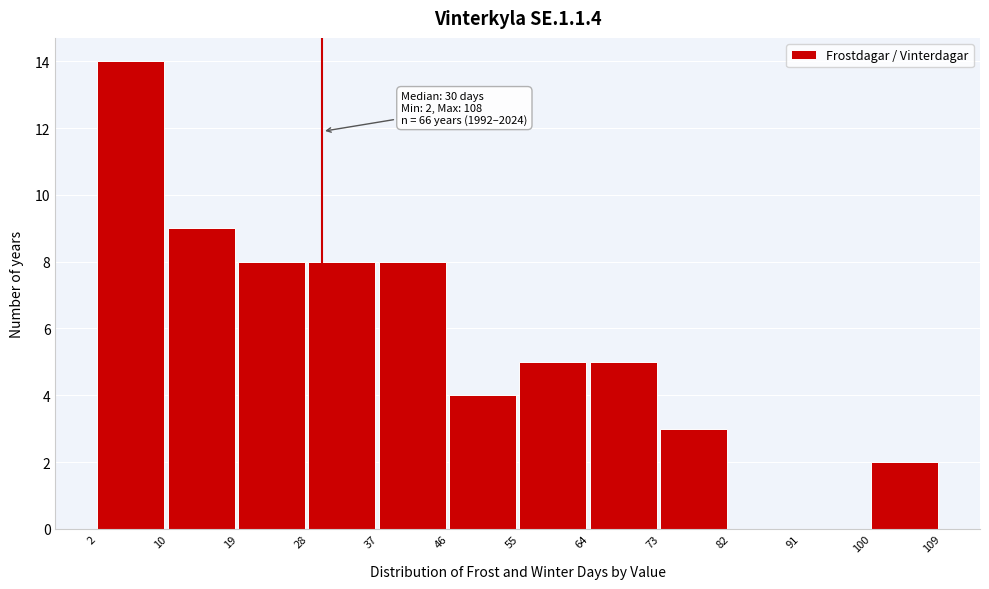

Over which range of the x-axis is the bar tallest?

2 to 10